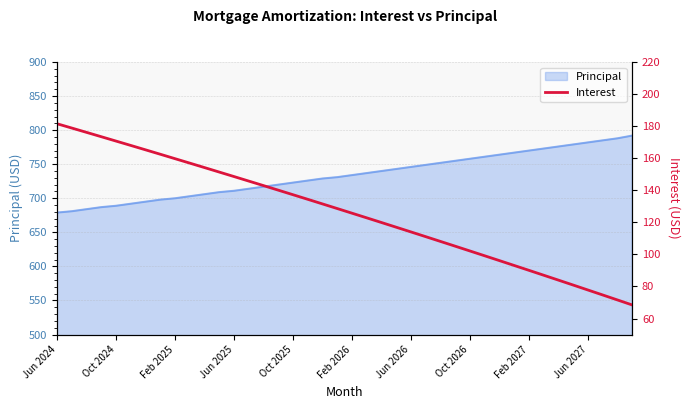

Does the chart display data point markers on the line(s)?

No